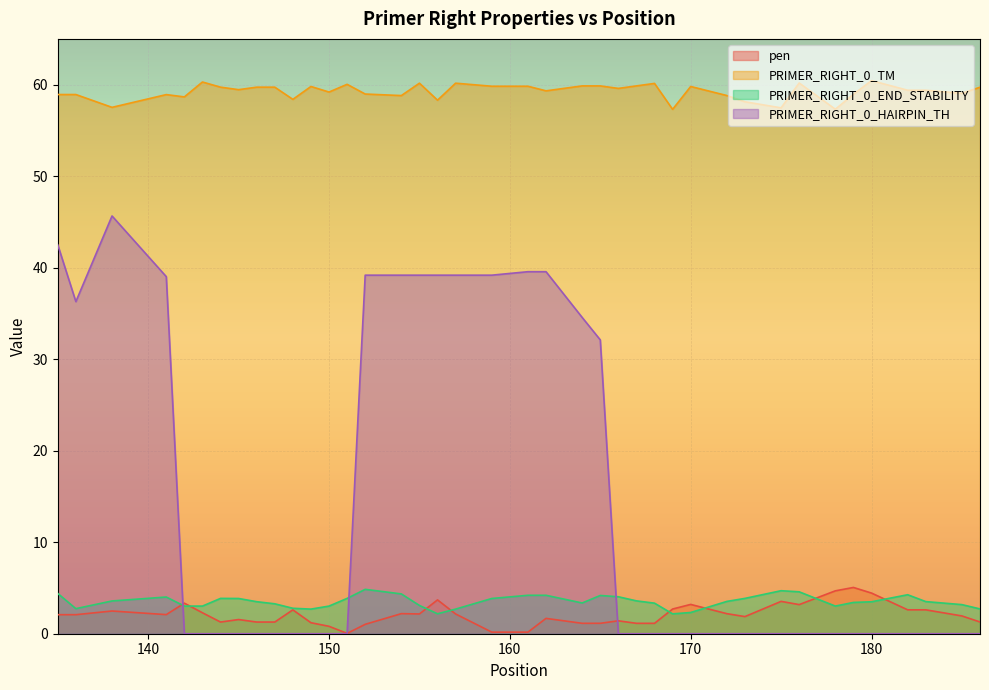

What is the difference between the maximum and second lowest values in the PRIMER_RIGHT_0_TM series?

3.1